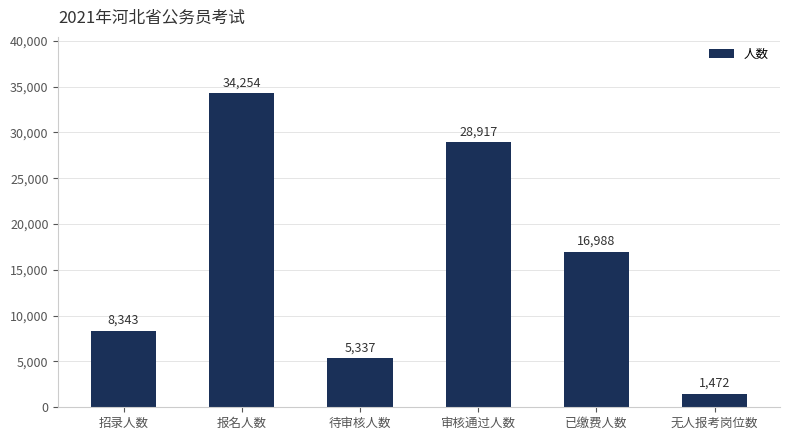

Rank the categories by value from lowest to highest.

无人报考岗位数, 待审核人数, 招录人数, 已缴费人数, 审核通过人数, 报名人数